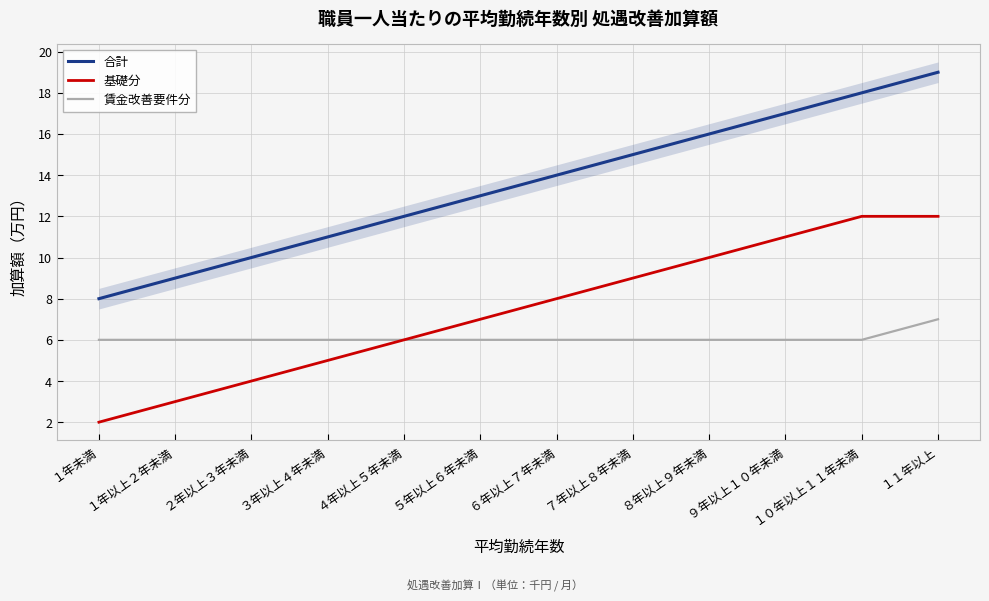

True or false: 賃金改善要件分 and 合計 cross at least once.

False